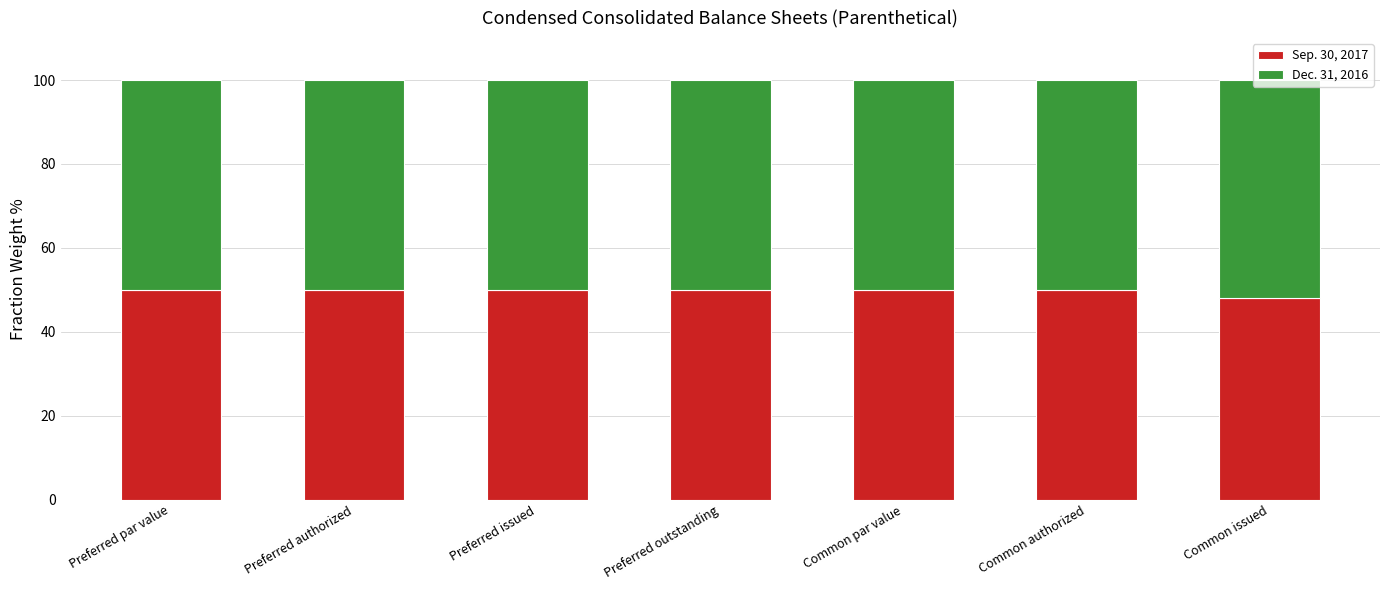

Count the number of categories in the chart.

7